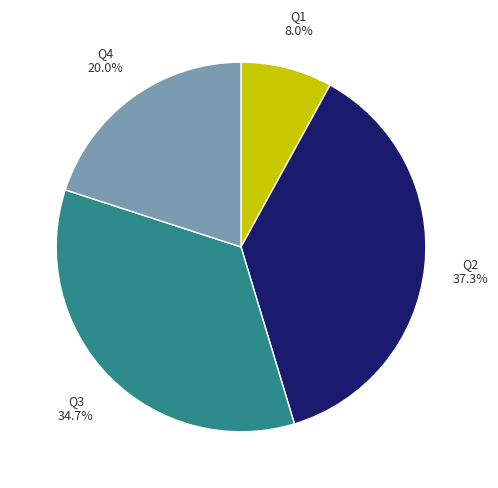

To the nearest percent, what is the combined percentage of Q2 and Q1?

45%